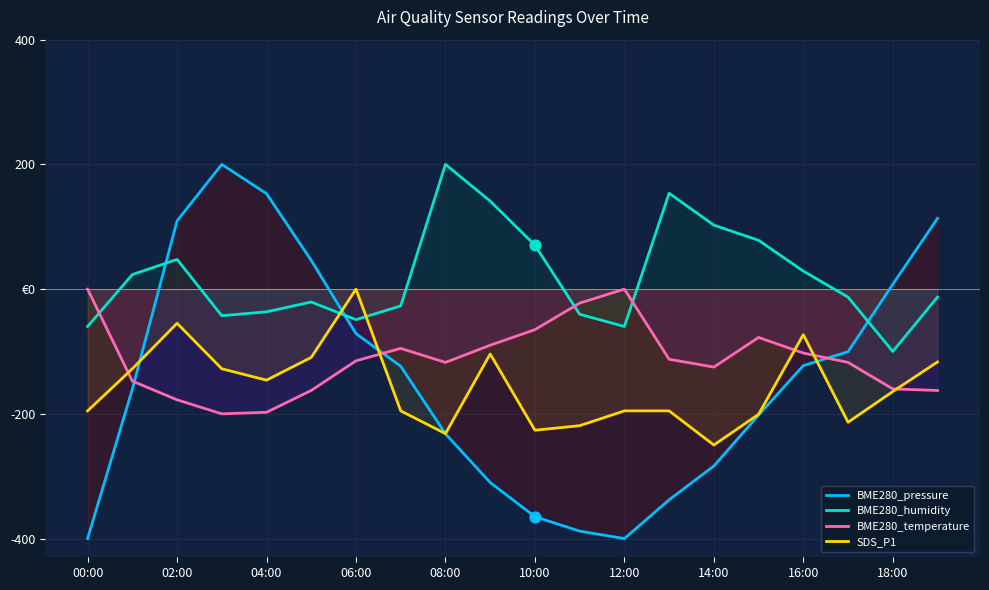

At which category is the sum across all series the highest?

02:00